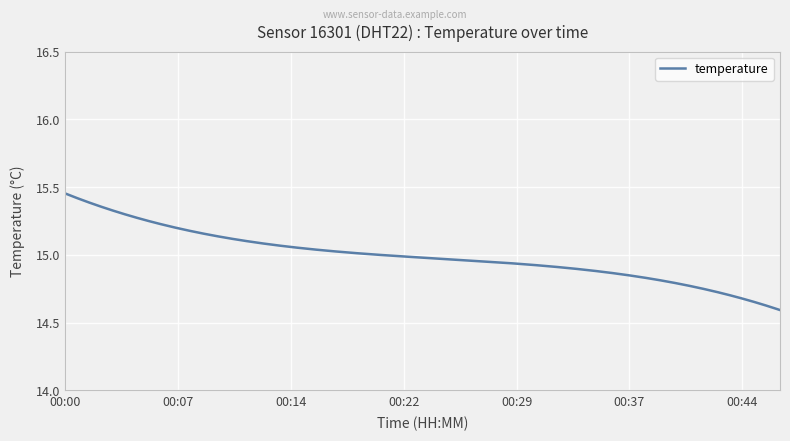

What is the difference between the second highest and second lowest values?

0.8